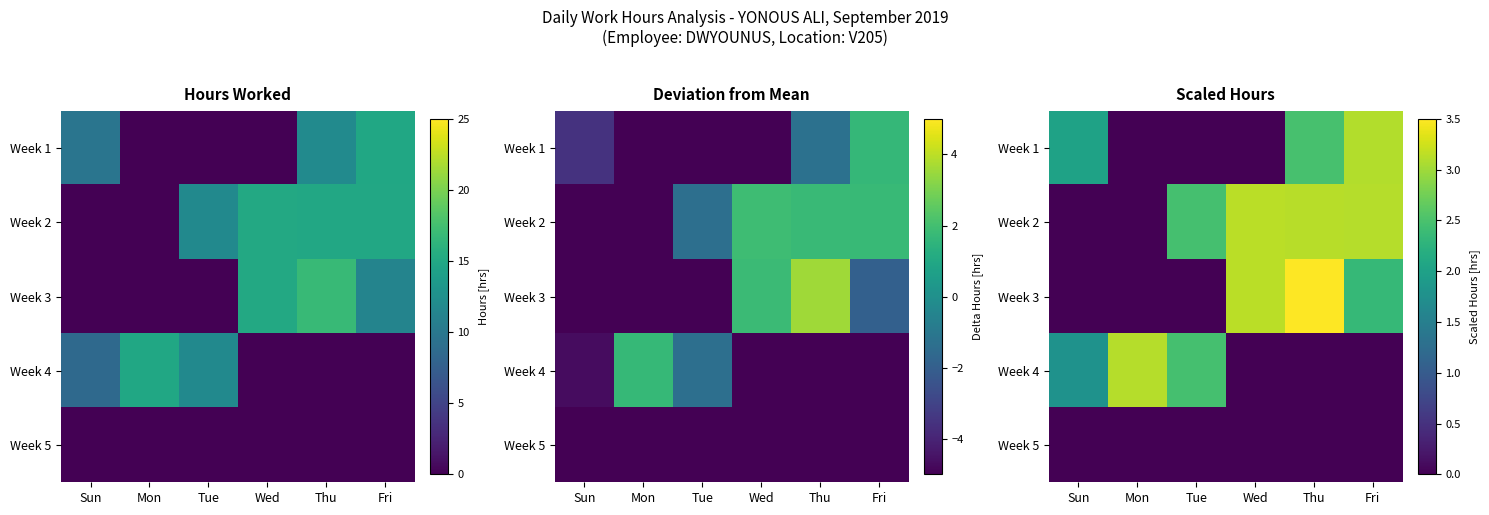

Which label corresponds to the smallest value in the chart?

Mon